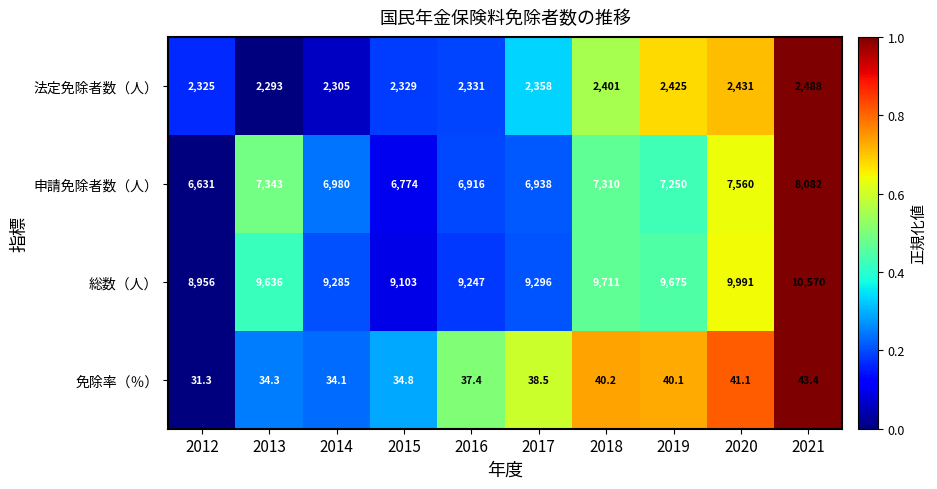

What is the greatest value displayed?

10570.0